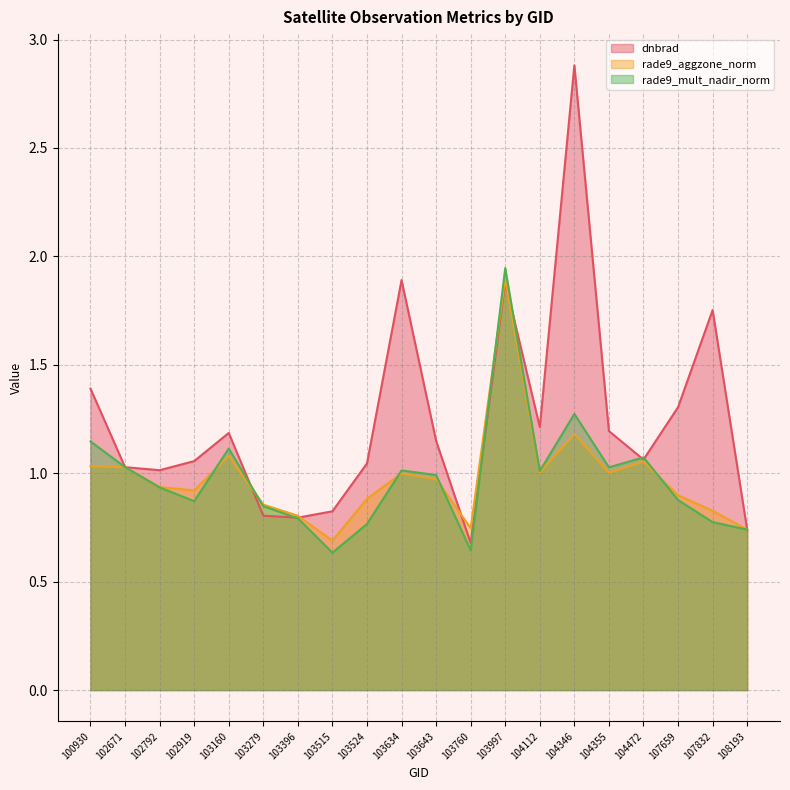

Between 102919 and 103279, which series saw the biggest shift?

dnbrad